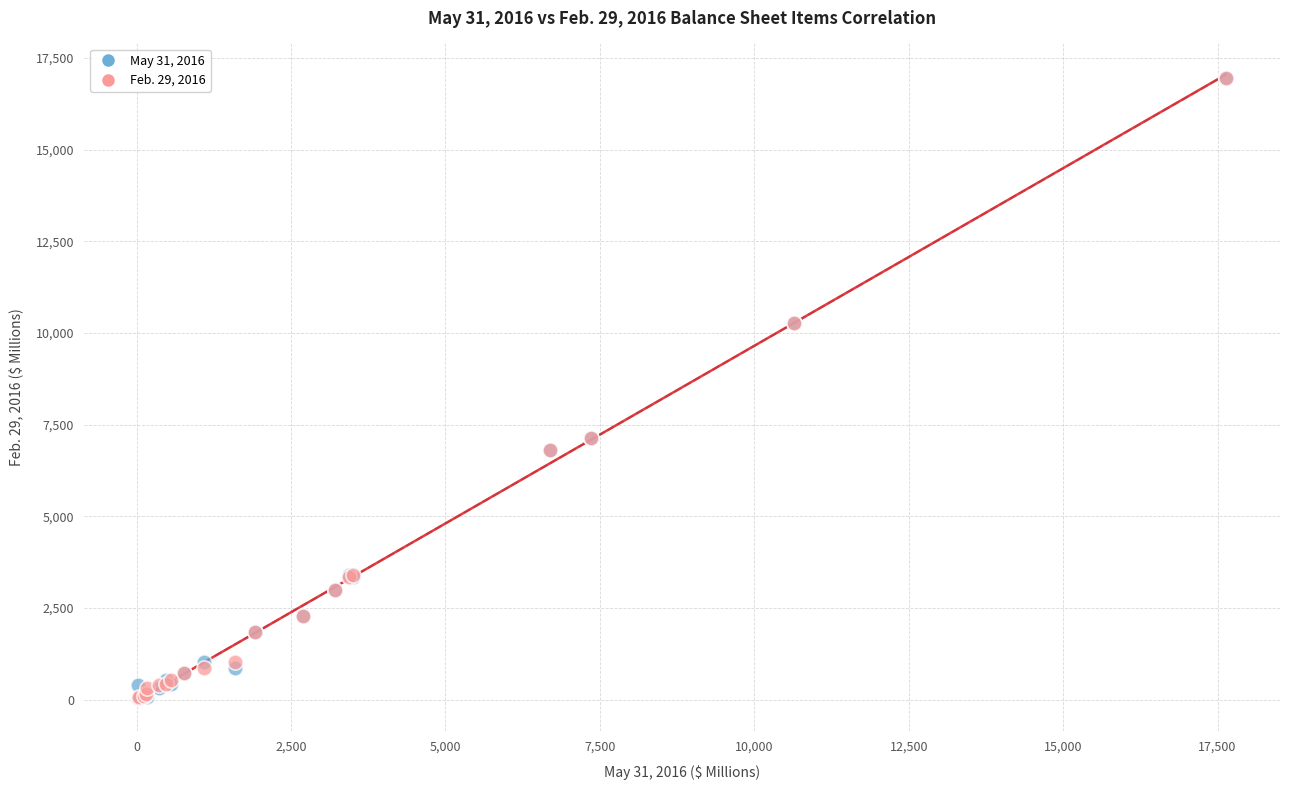

What are all the series names shown in the legend?

May 31, 2016, Feb. 29, 2016